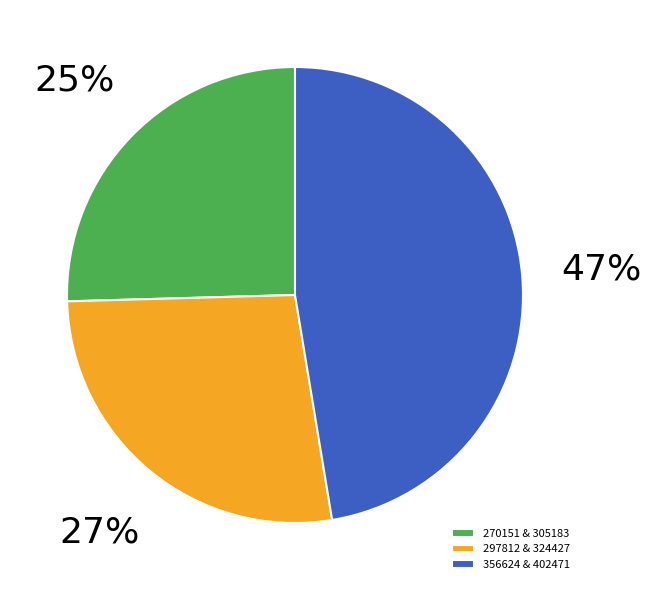

To the nearest percent, what portion does 297812 & 324427 represent?

27%